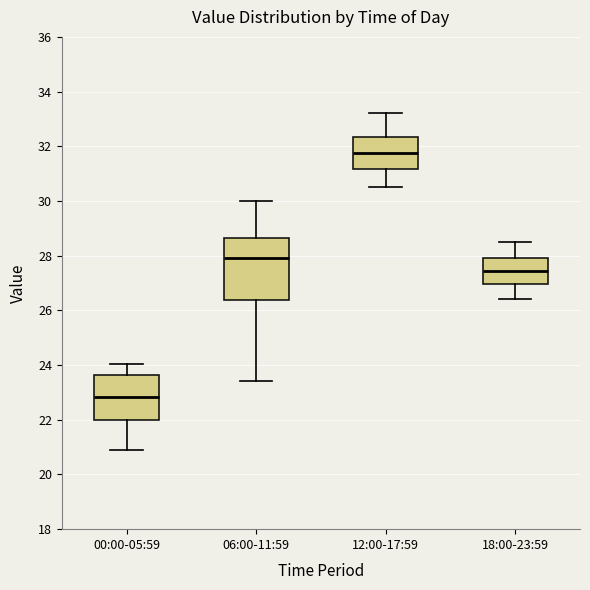

Reading left to right, read every box against the y-axis: the position of its median line, the range the box covers, and the ends of its whiskers. The values are not printed on the chart, so give them approximately, as read against the axis.

00:00-05:59: median 22.8, box 22.0 to 23.6, whiskers 21.0 to 24.0
06:00-11:59: median 28.0, box 26.4 to 28.6, whiskers 23.4 to 30.0
12:00-17:59: median 31.8, box 31.2 to 32.4, whiskers 30.6 to 33.2
18:00-23:59: median 27.4, box 27.0 to 28.0, whiskers 26.4 to 28.6